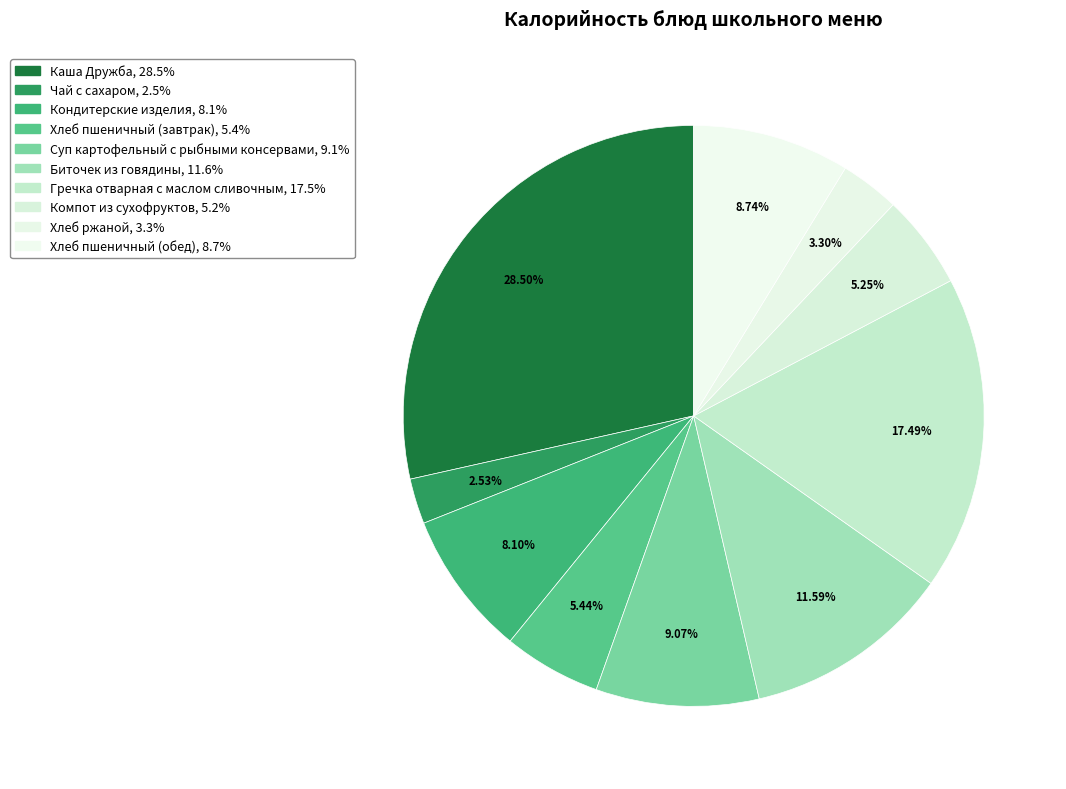

What is the ratio of the value at Гречка отварная с маслом сливочным to the value at Хлеб пшеничный (обед)?

2.0